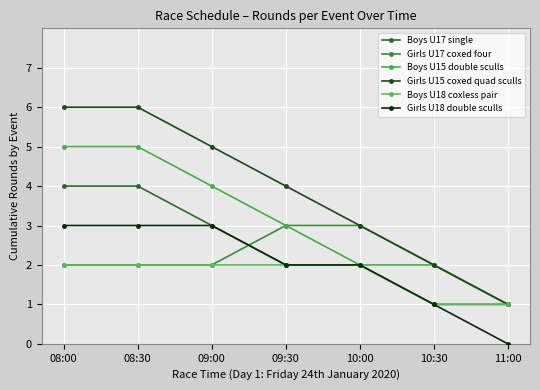

Which label corresponds to the smallest value in the chart?

11:00